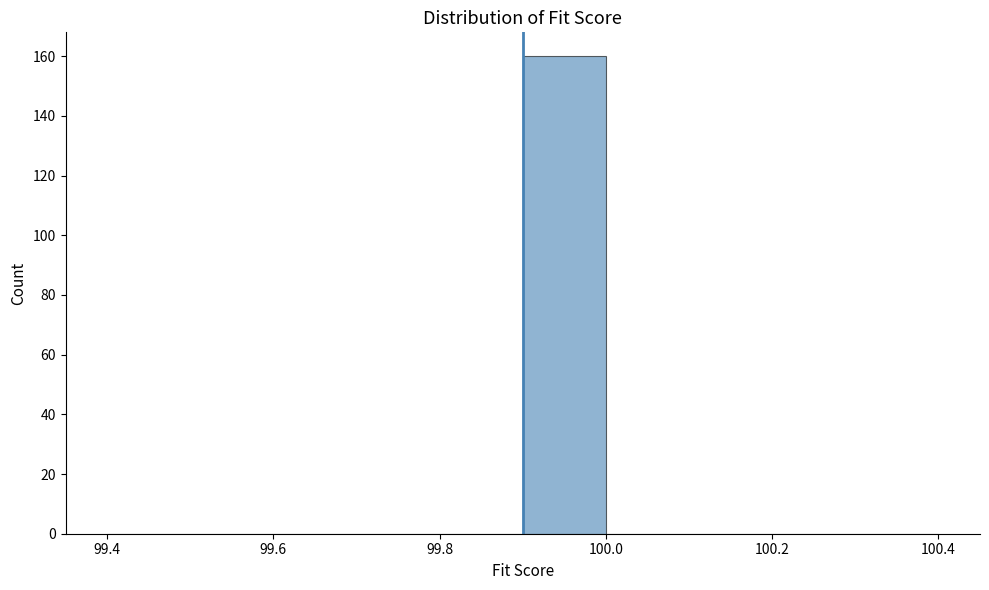

Reading left to right, list every bar in this chart as the range it spans on the x-axis followed by its height. The values are not printed on the chart, so give them approximately, as read against the axis.

99.4 to 99.5: 0
99.5 to 99.6: 0
99.6 to 99.7: 0
99.7 to 99.8: 0
99.8 to 99.9: 0
99.9 to 100.0: 160
100.0 to 100.1: 0
100.1 to 100.2: 0
100.2 to 100.3: 0
100.3 to 100.4: 0